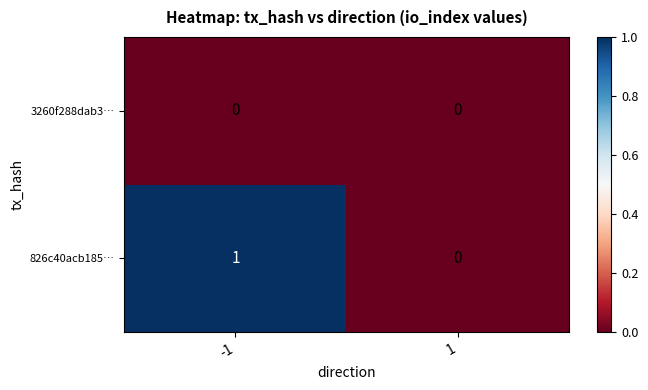

Which series has the widest spread of values?

826c40acb1856355523c87b5a4e9181e38dfad1